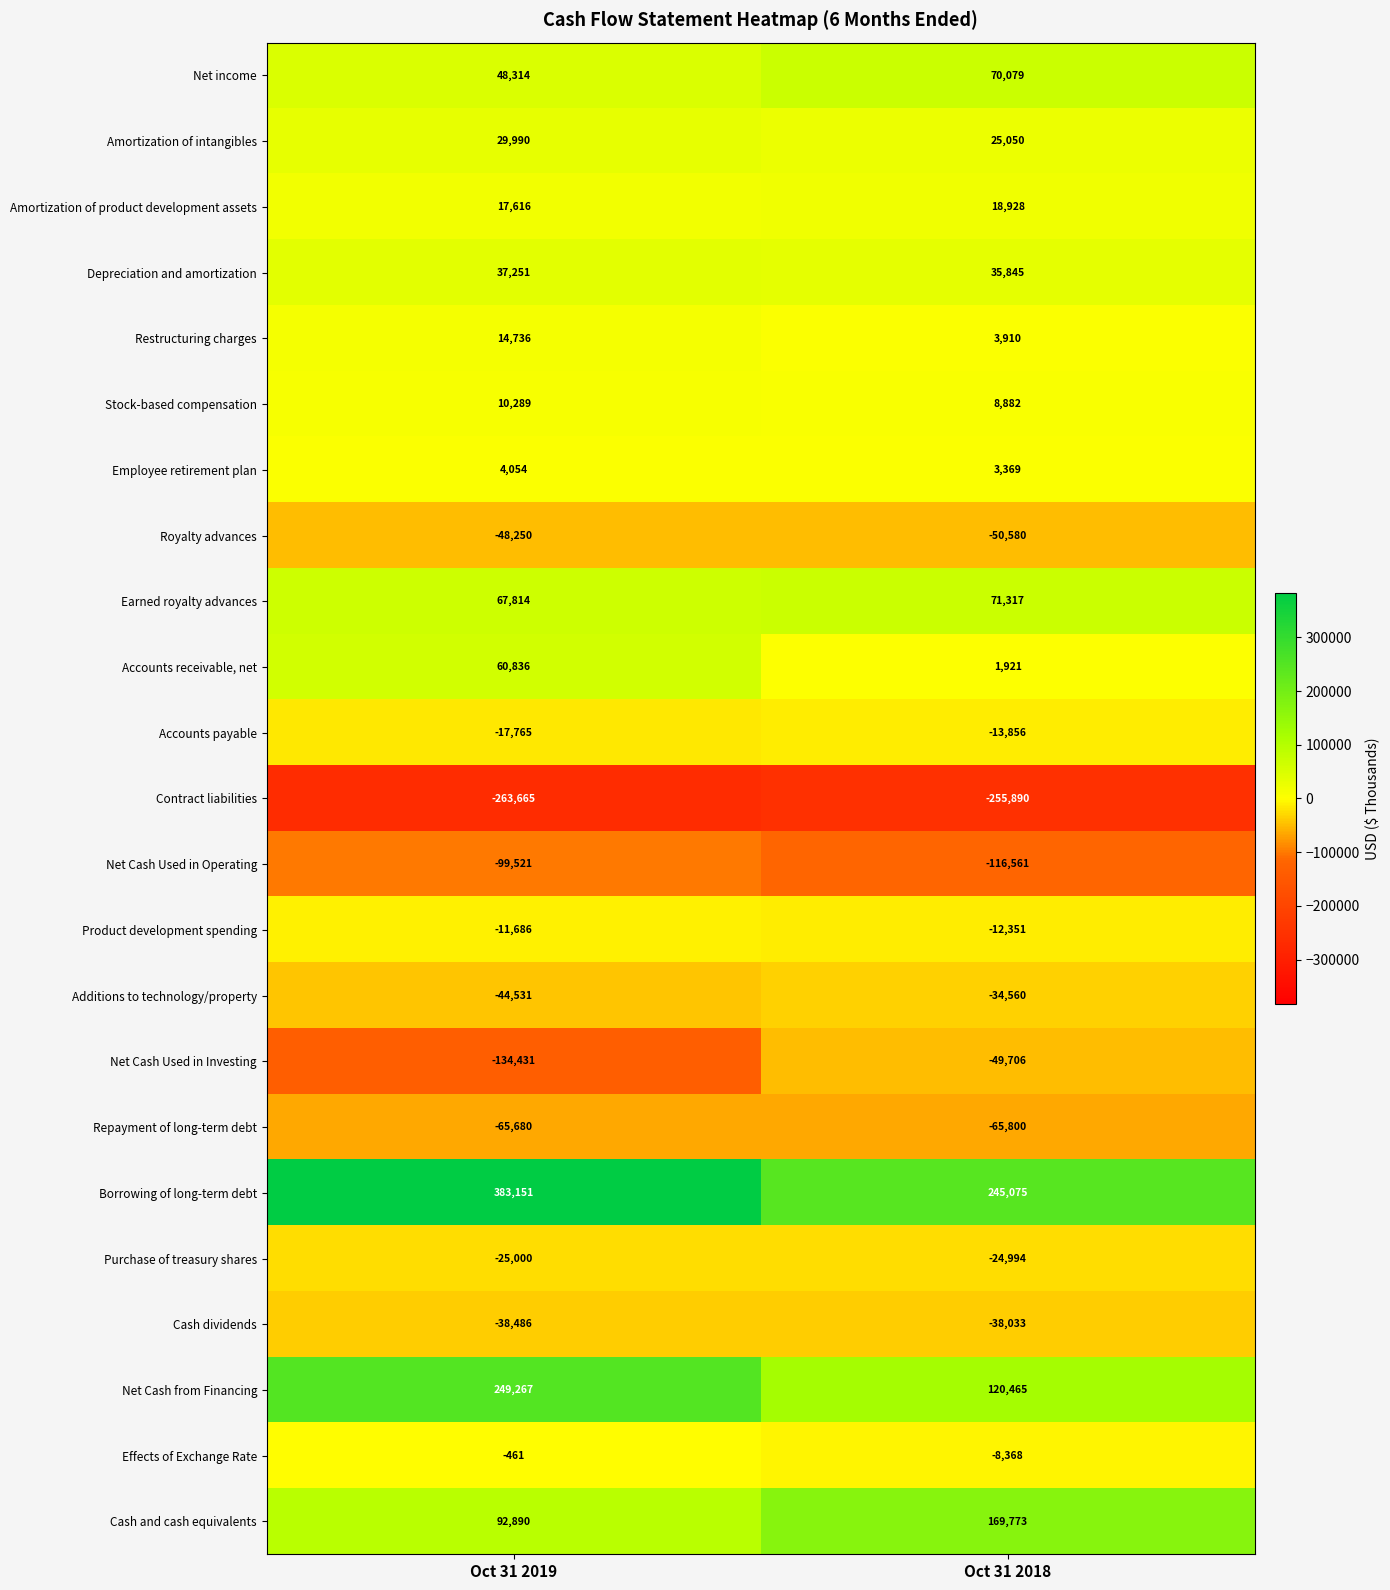

What is the spread (max minus min) of values at Oct 31 2018?

500965